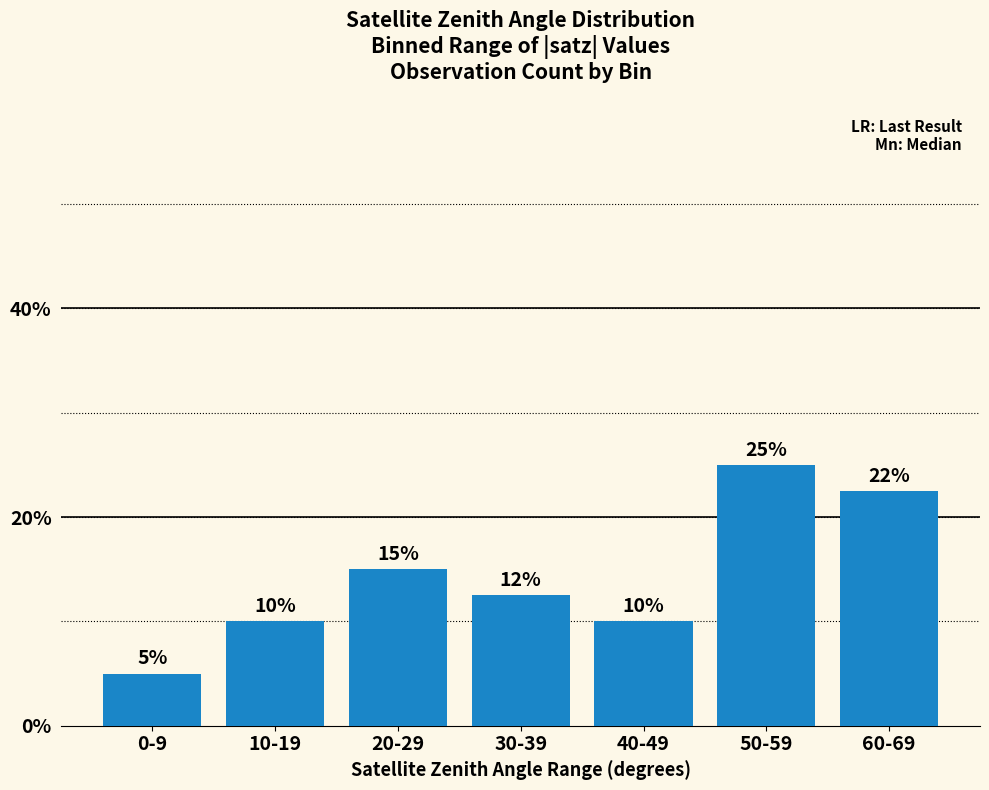

Read the value at 50-59.

0.2